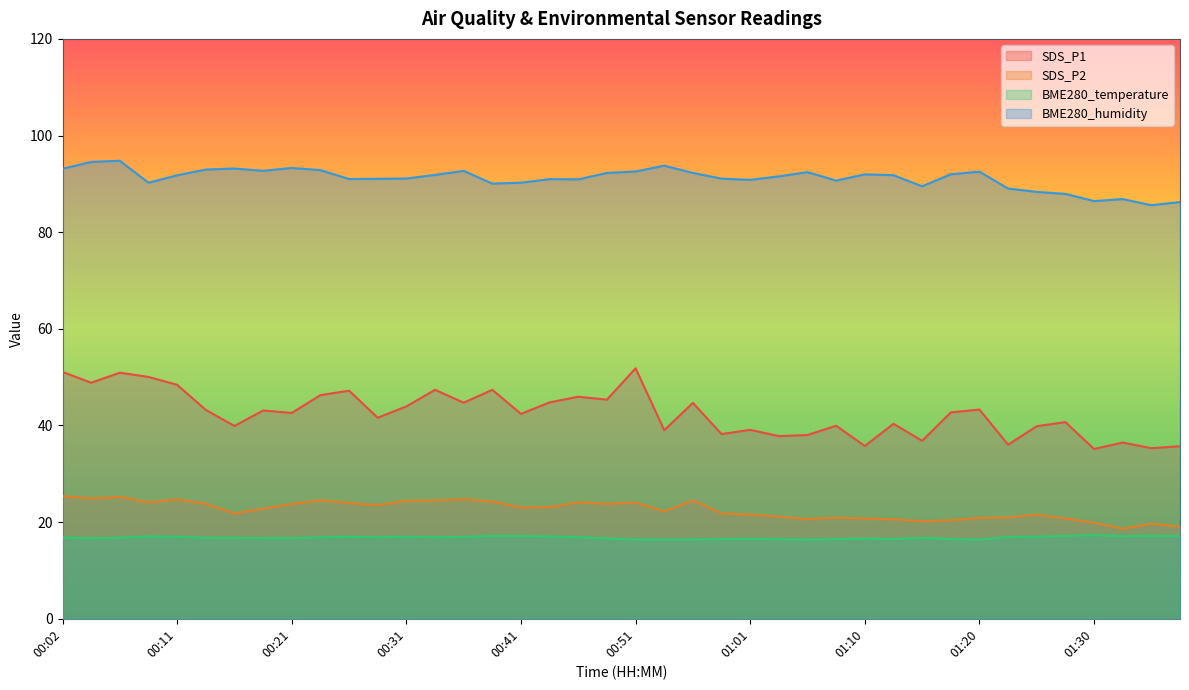

What is the difference between the SDS_P1 values at 01:33 and 00:11?

12.0